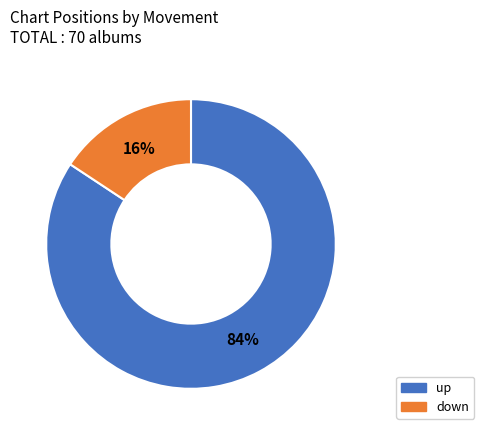

Between up and down, which is larger?

up